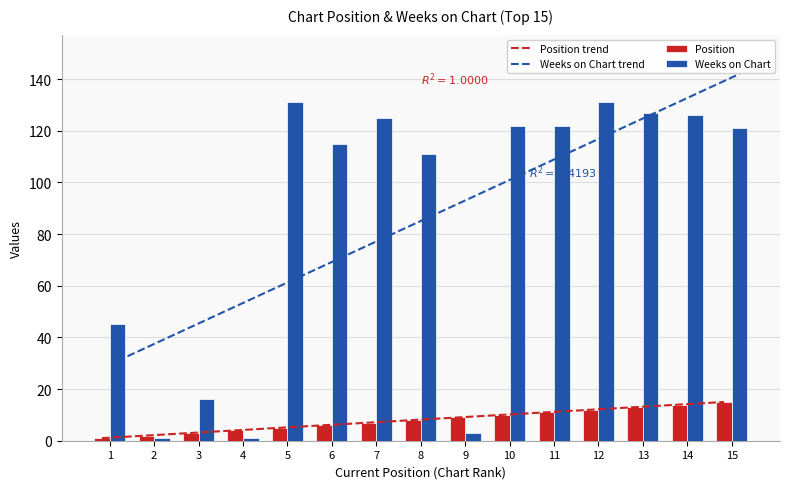

Reading right to left, what are all the values shown in this chart?

Position trend: 15=15.0	14=14.0	13=13.0	12=12.0	11=11.0	10=10.0	9=9.0	8=8.0	7=7.0	6=6.0	5=5.0	4=4.0	3=3.0	2=2.0	1=1.0
Weeks on Chart trend: 15=142.0	14=134.1	13=126.1	12=118.2	11=110.3	10=102.3	9=94.4	8=86.5	7=78.5	6=70.6	5=62.7	4=54.7	3=46.8	2=38.9	1=30.9
Position: 15=15.0	14=14.0	13=13.0	12=12.0	11=11.0	10=10.0	9=9.0	8=8.0	7=7.0	6=6.0	5=5.0	4=4.0	3=3.0	2=2.0	1=1.0
Weeks on Chart: 15=121.0	14=126.0	13=127.0	12=131.0	11=122.0	10=122.0	9=3.0	8=111.0	7=125.0	6=115.0	5=131.0	4=1.0	3=16.0	2=1.0	1=45.0